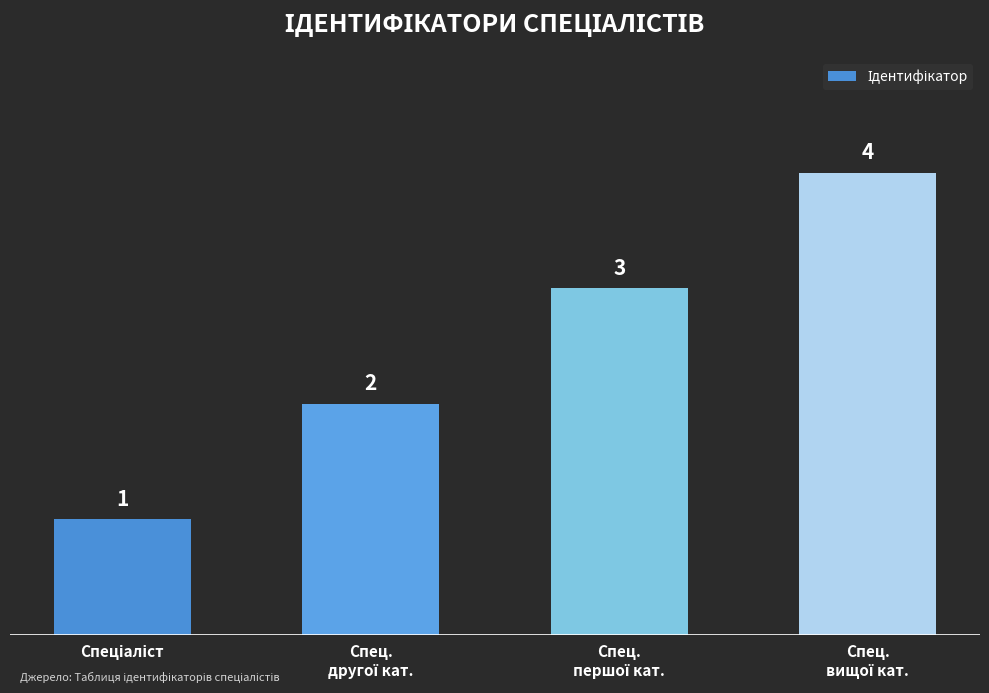

What is the value of the 2nd bar from the left?

2